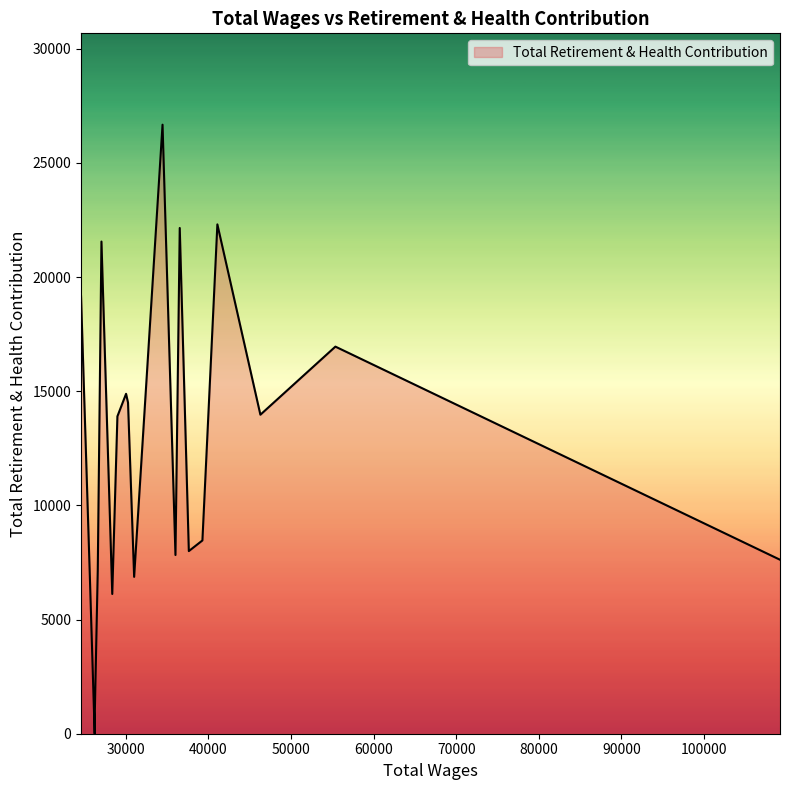

True or false: there are more than 0 points higher than both neighbors.

True